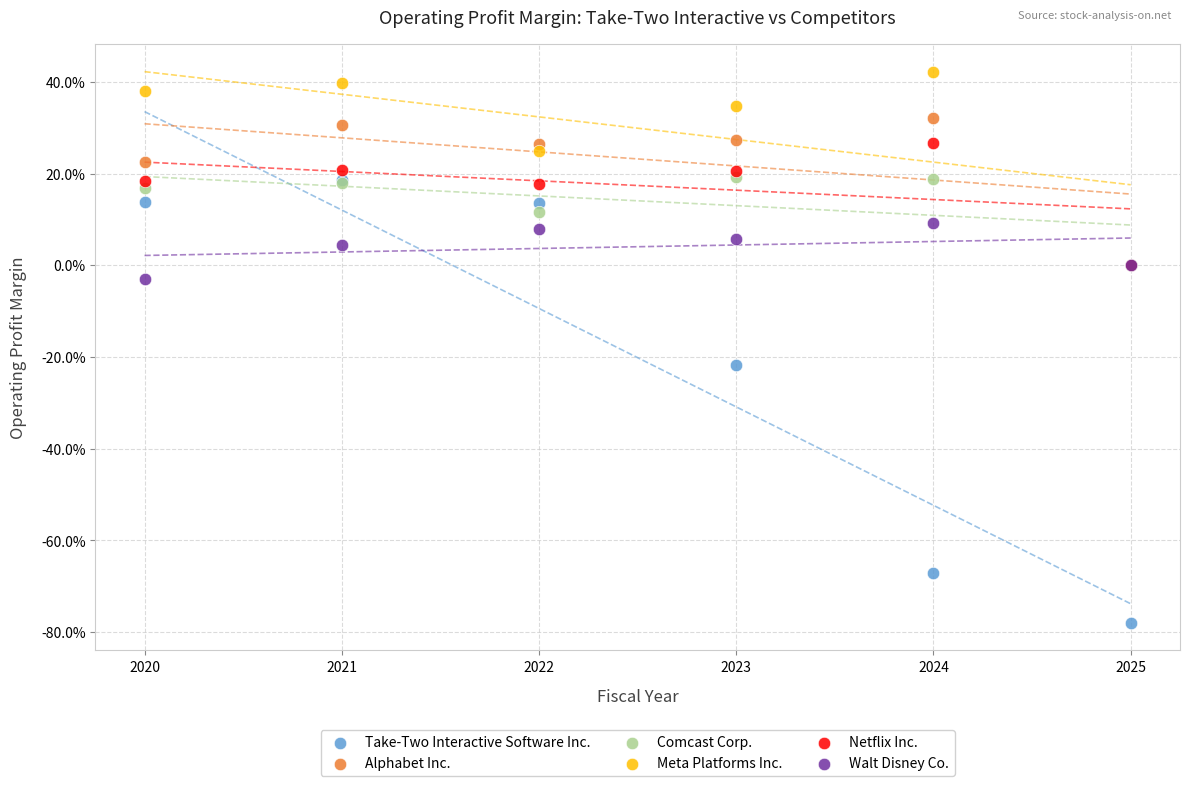

Which series has the widest spread of Y values?

Take-Two Interactive Software Inc.